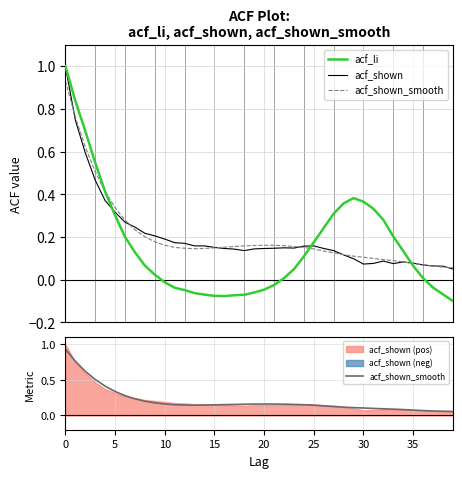

At 13, list the series in order from largest to smallest.

acf_shown, acf_shown_smooth, acf_li